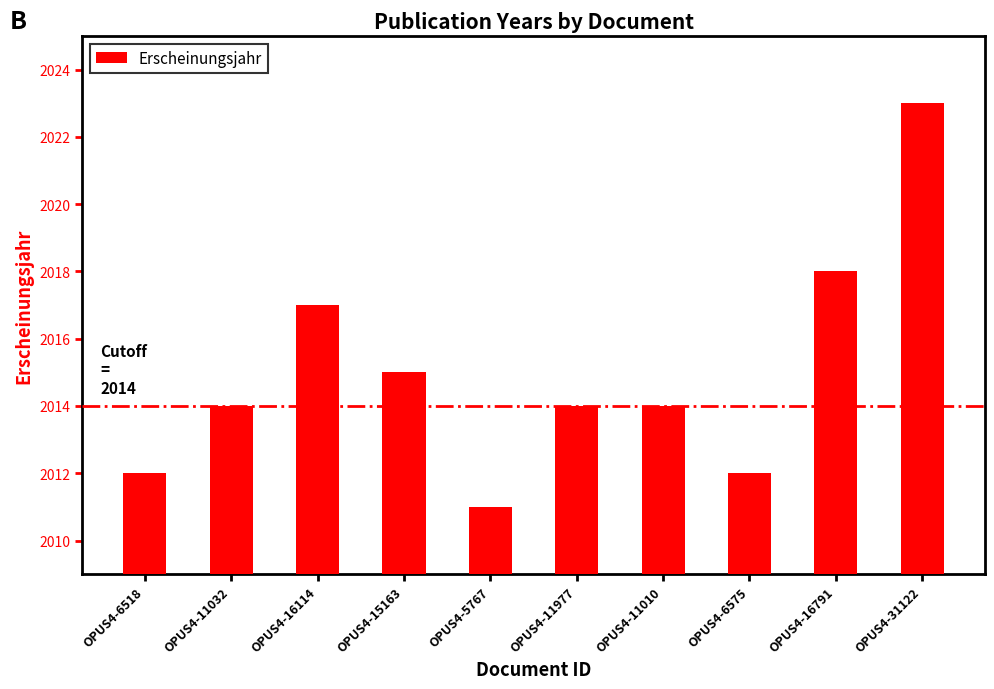

What is the difference between the values at OPUS4-5767 and OPUS4-11977?

3